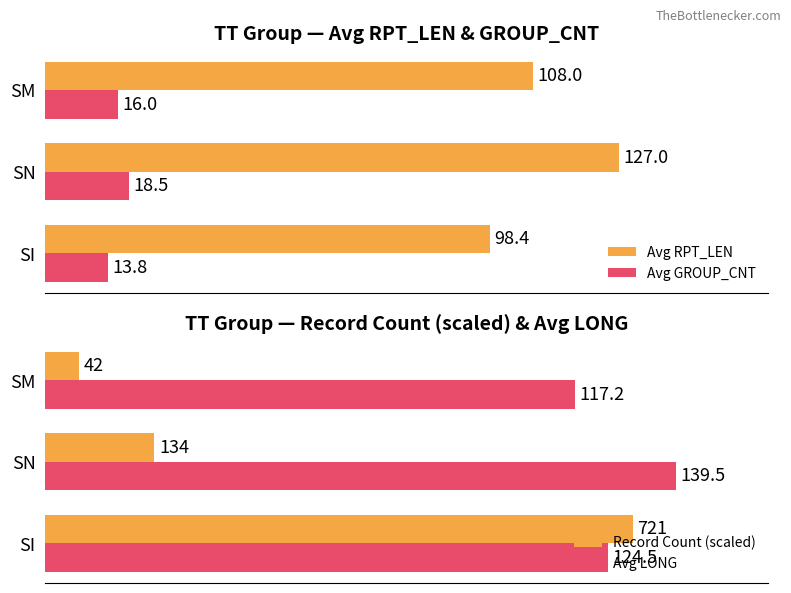

Which category has the highest value in the Avg RPT_LEN series?

SN